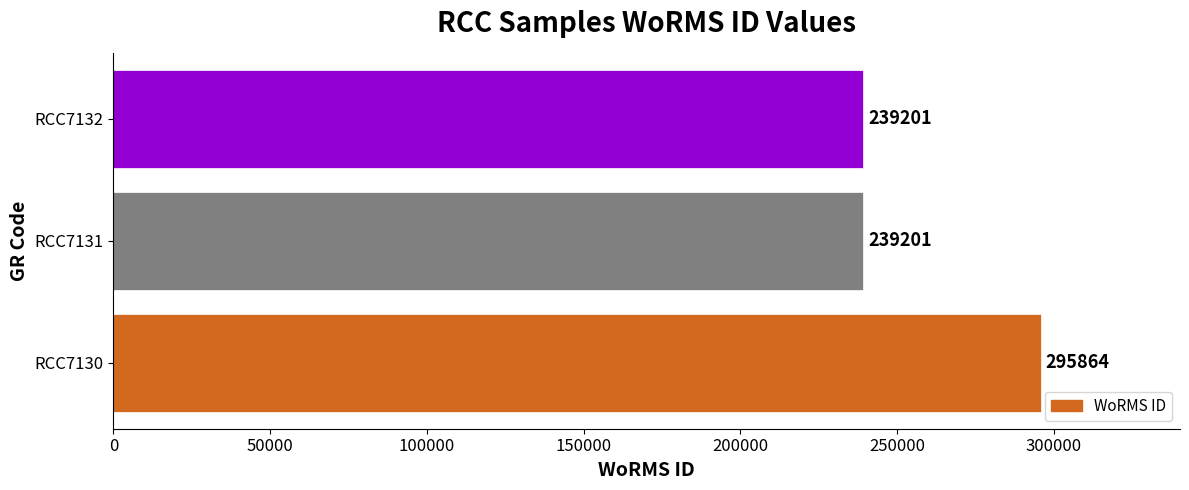

What is the maximum value shown in the chart?

295864